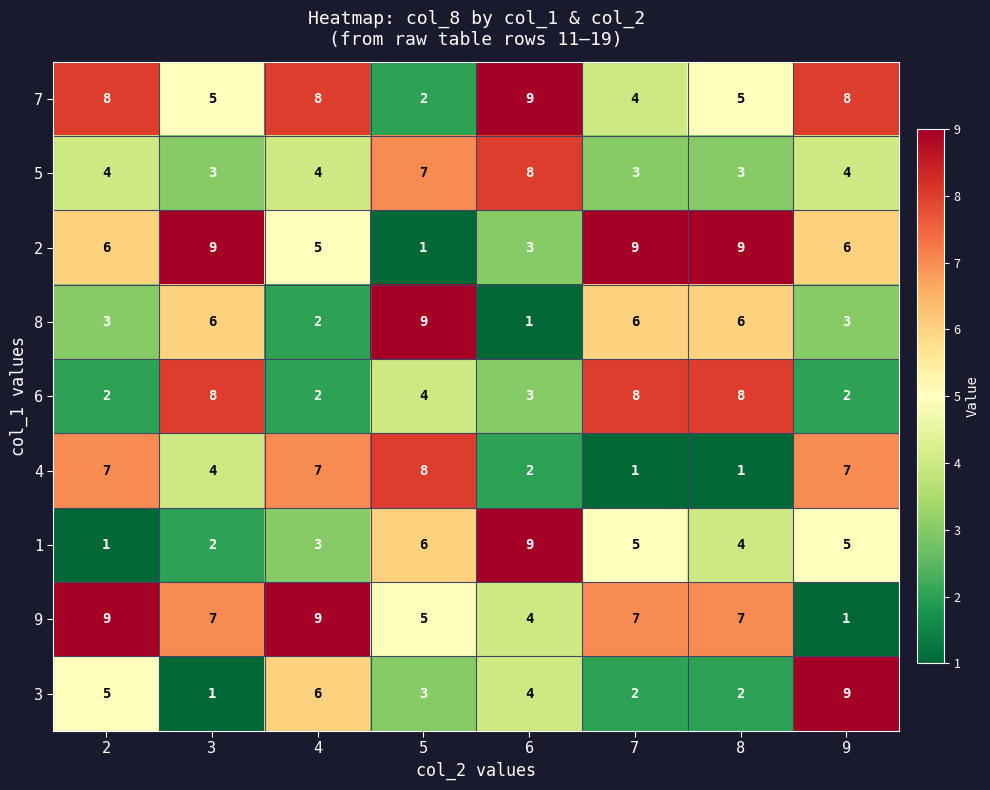

What is the spread (max minus min) of values at 6?

8